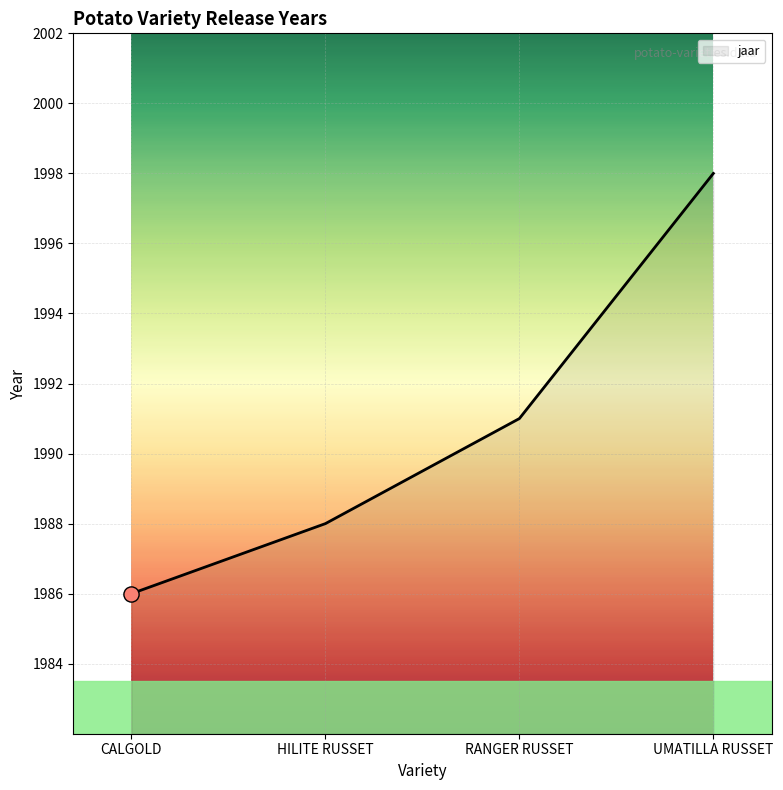

Between UMATILLA RUSSET and CALGOLD, which is larger?

UMATILLA RUSSET